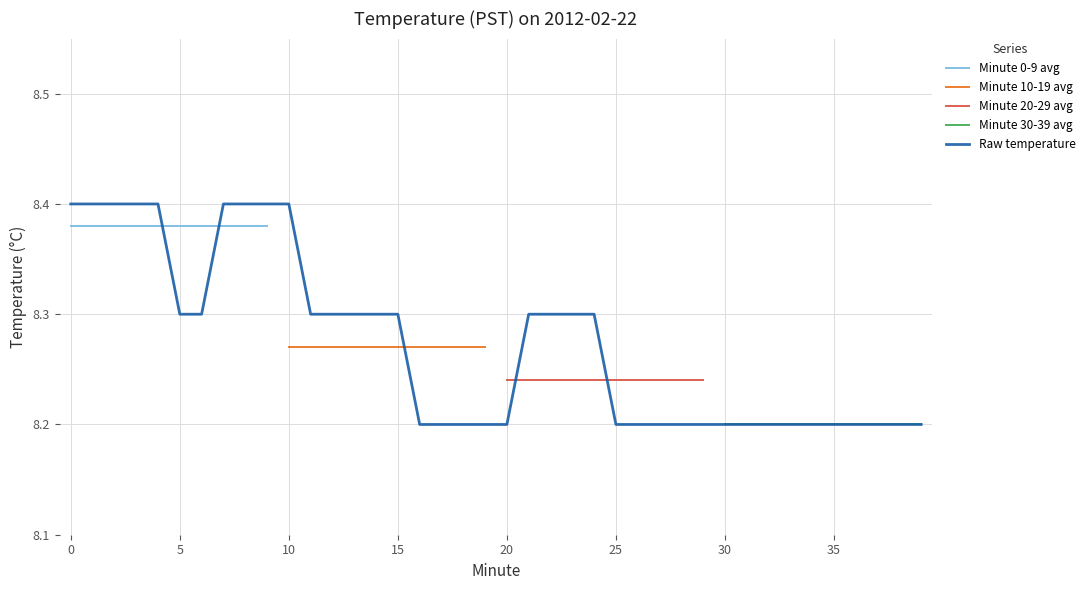

Does the chart have visible grid lines?

Yes